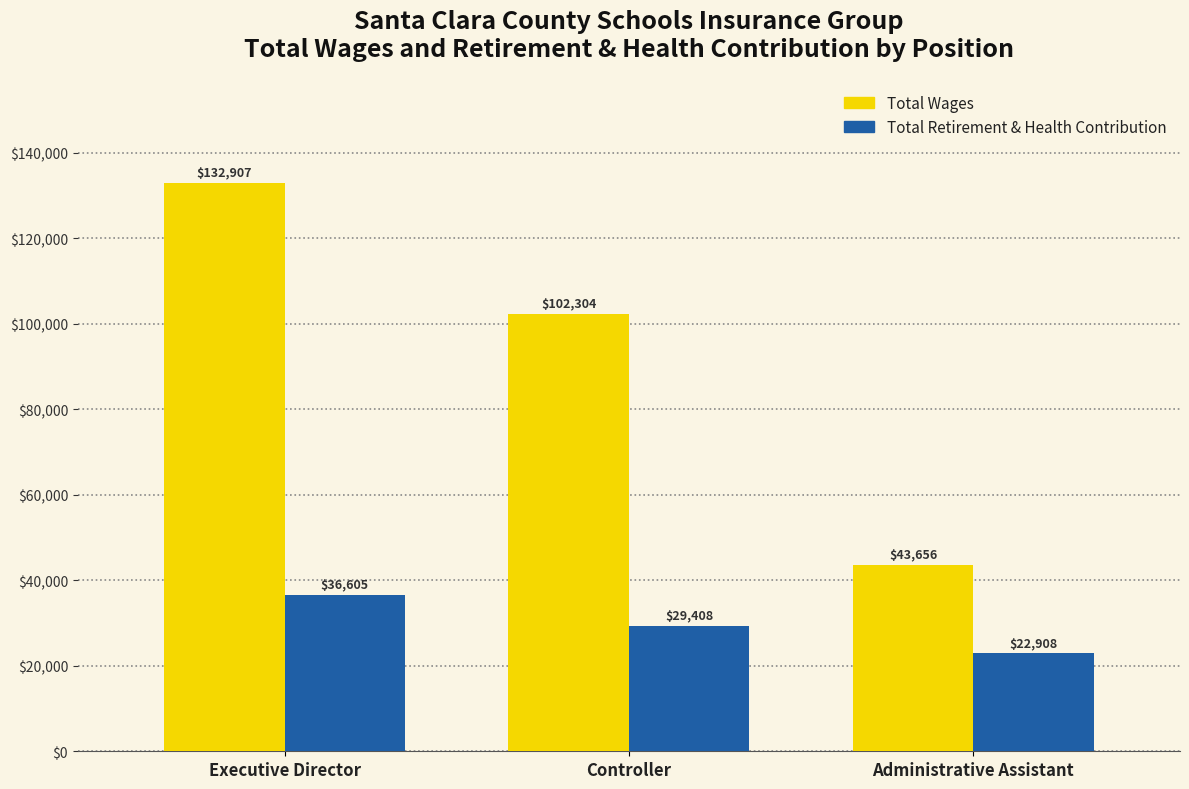

Rank the series at Executive Director from lowest to highest value.

Total Retirement & Health Contribution, Total Wages